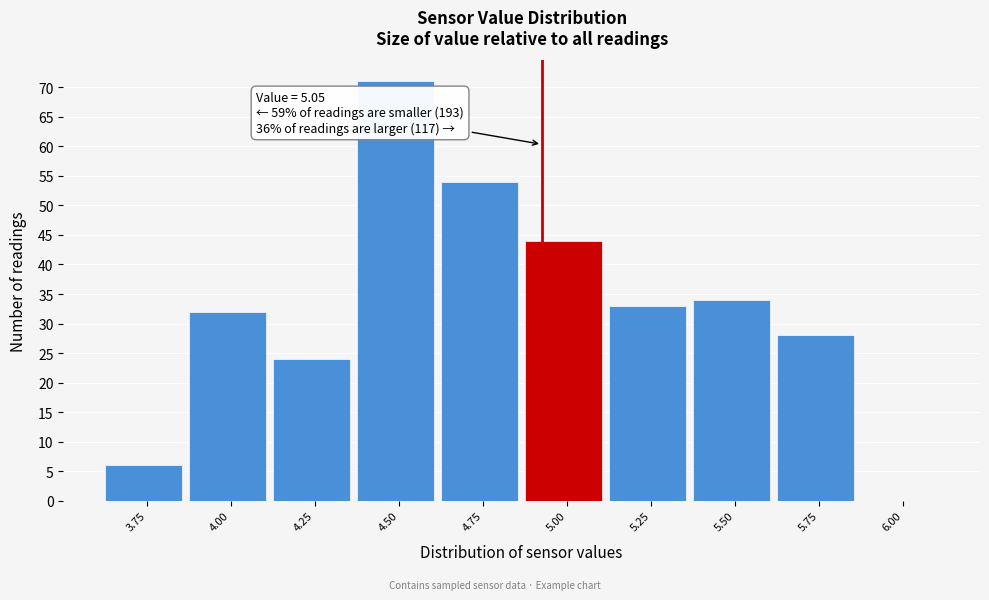

Reading left to right, list all the values displayed in this chart.

3.75=6	4.00=32	4.25=24	4.50=71	4.75=54	5.00=44	5.25=33	5.50=34	5.75=28	6.00=0